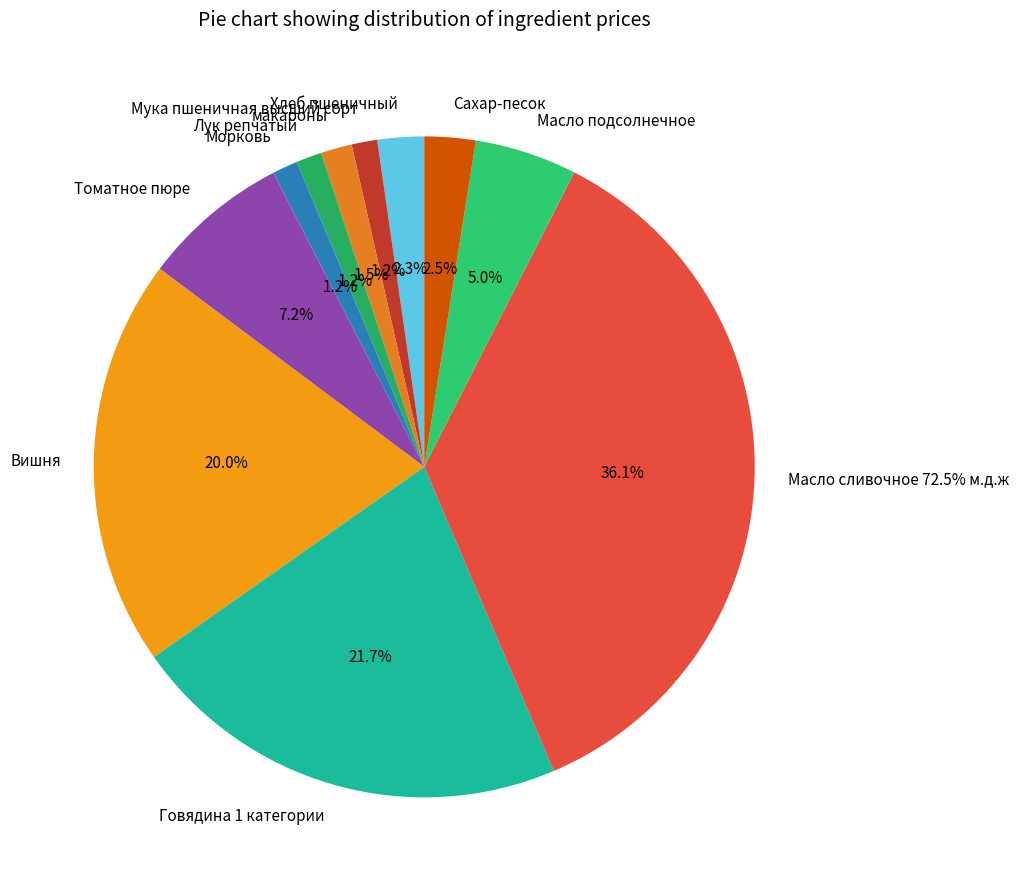

What is the ratio of the value at Сахар-песок to the value at Масло сливочное 72.5% м.д.ж?

0.1